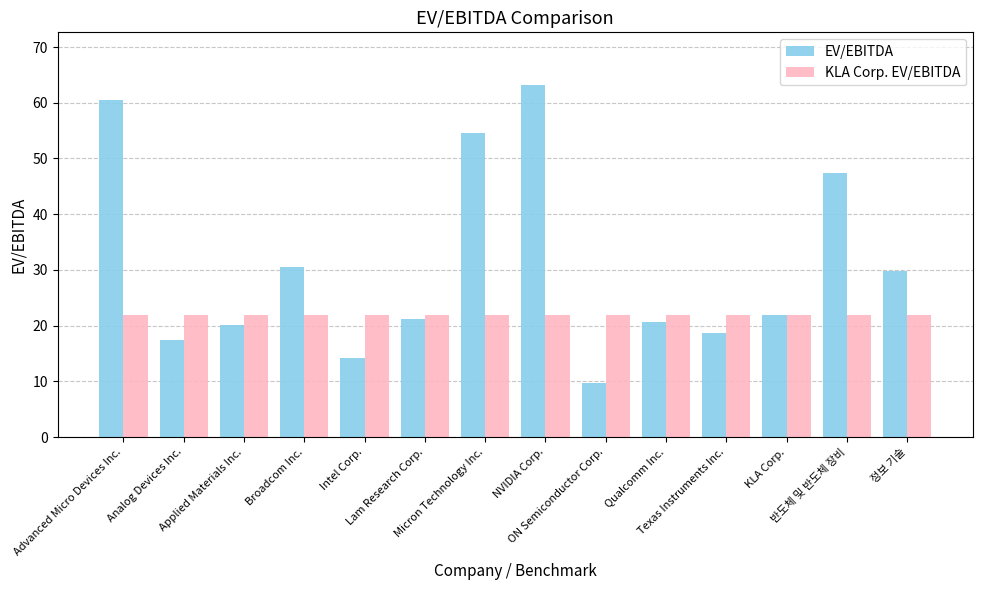

What is the maximum value for EV/EBITDA?

63.2